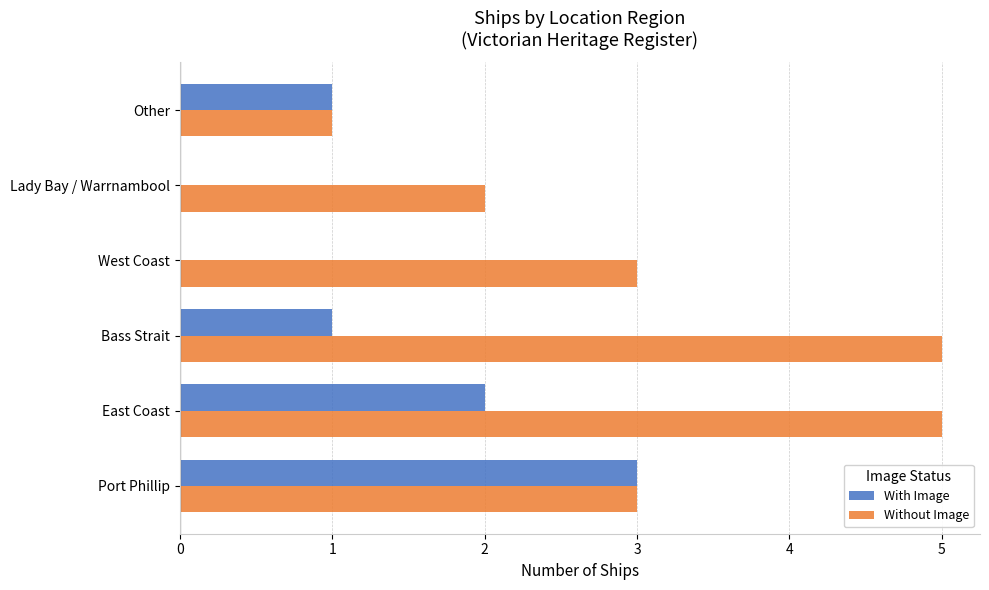

Which series has the largest total across all categories?

Without Image